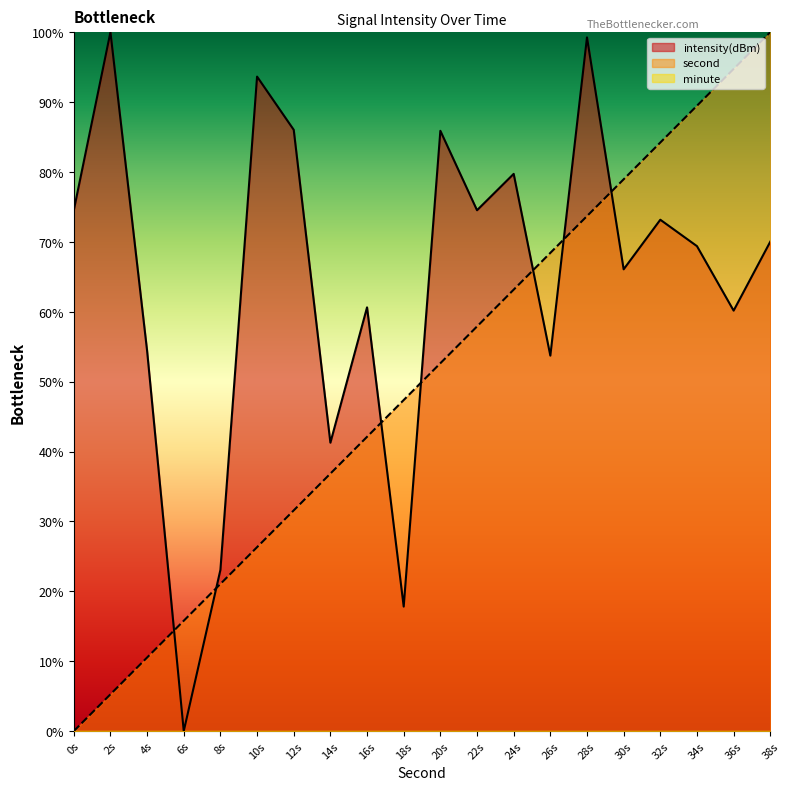

At which label does second first exceed 52?

20s